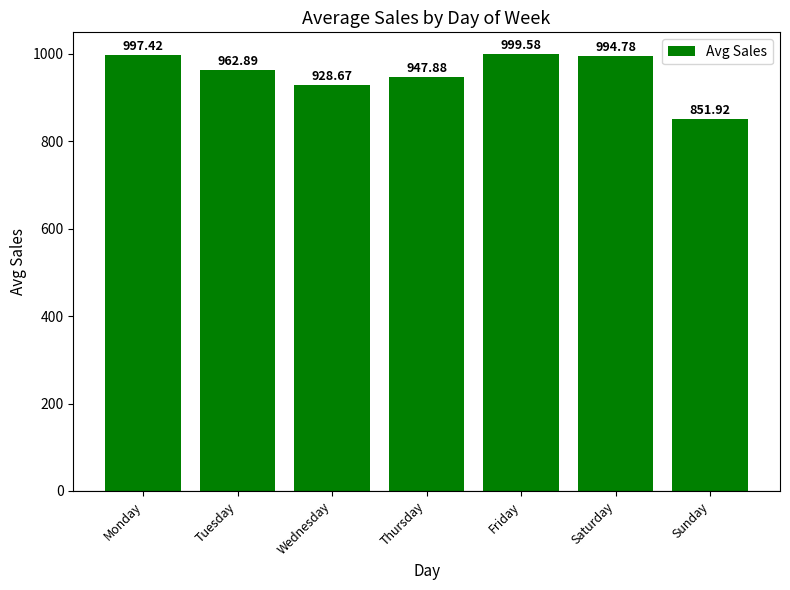

What is the difference between the values at Thursday and Tuesday?

15.0